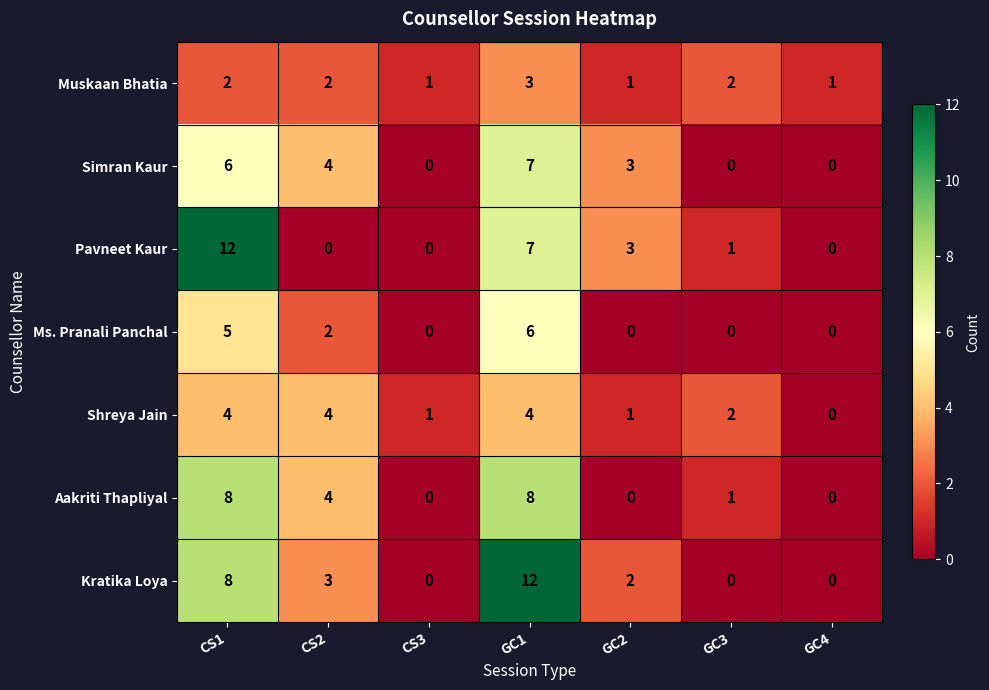

What is the sum of all Ms. Pranali Panchal values?

13